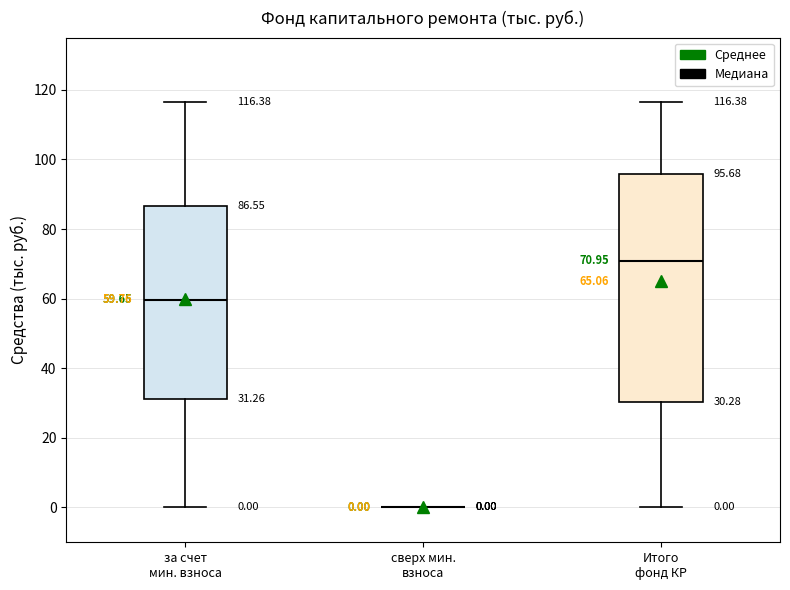

Which box is the tallest, from its lower edge to its upper edge?

Итого фонд КР